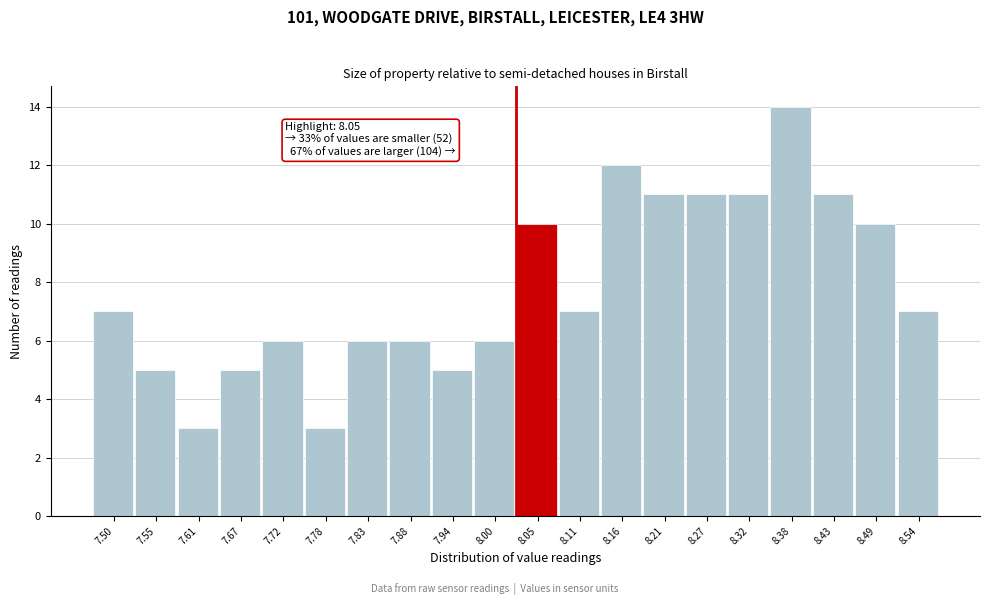

Reading left to right, what are all the values shown in this chart?

7	5	3	5	6	3	6	6	5	6	10	7	12	11	11	11	14	11	10	7